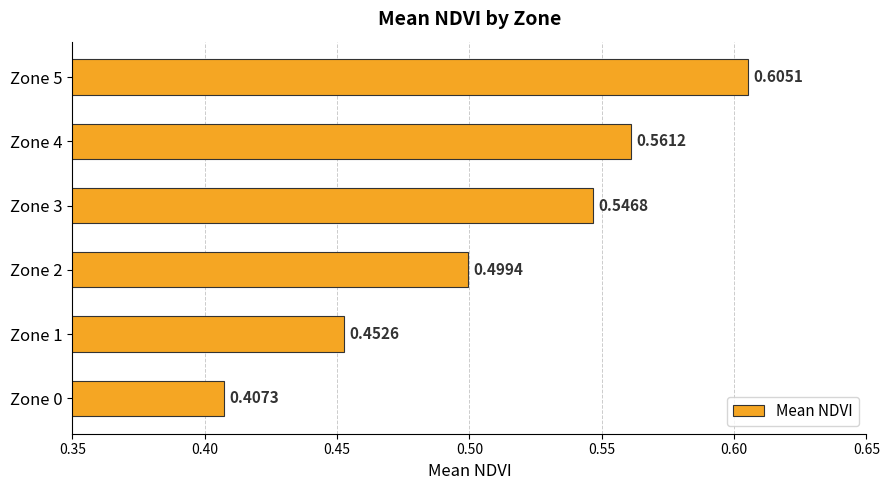

Rank the categories by value from highest to lowest.

Zone 5, Zone 4, Zone 3, Zone 2, Zone 1, Zone 0